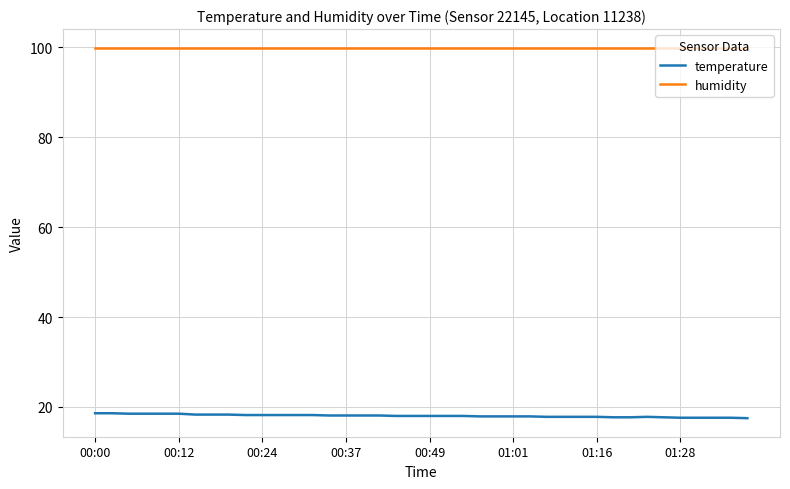

What is the maximum value for humidity?

99.9